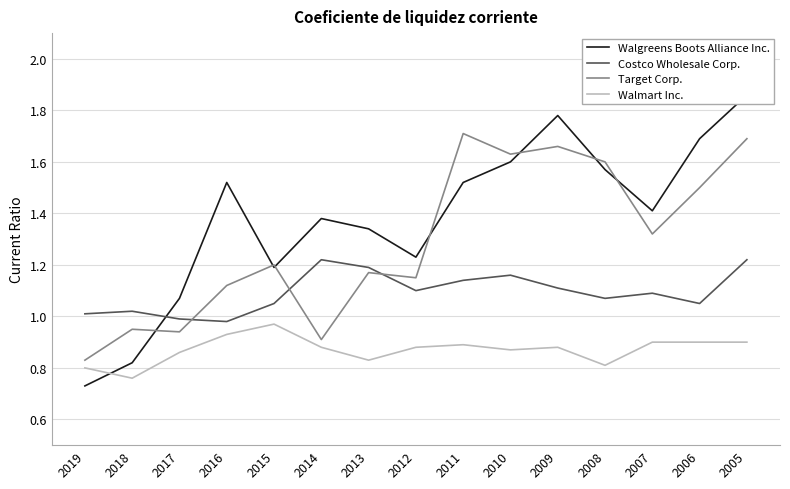

Which series has the largest total across all categories?

Walgreens Boots Alliance Inc.